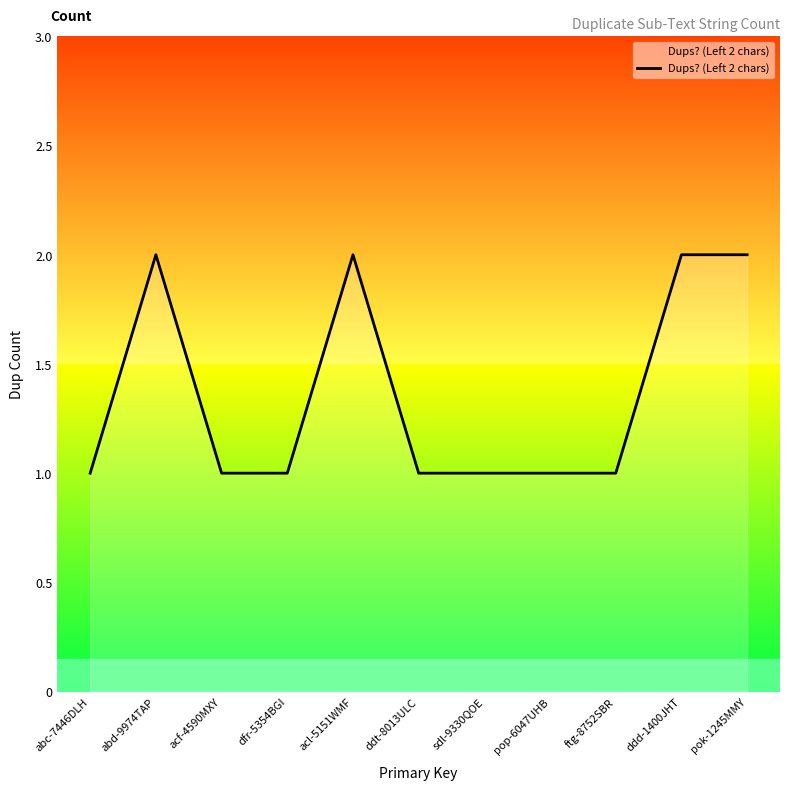

Does the chart have visible grid lines?

No